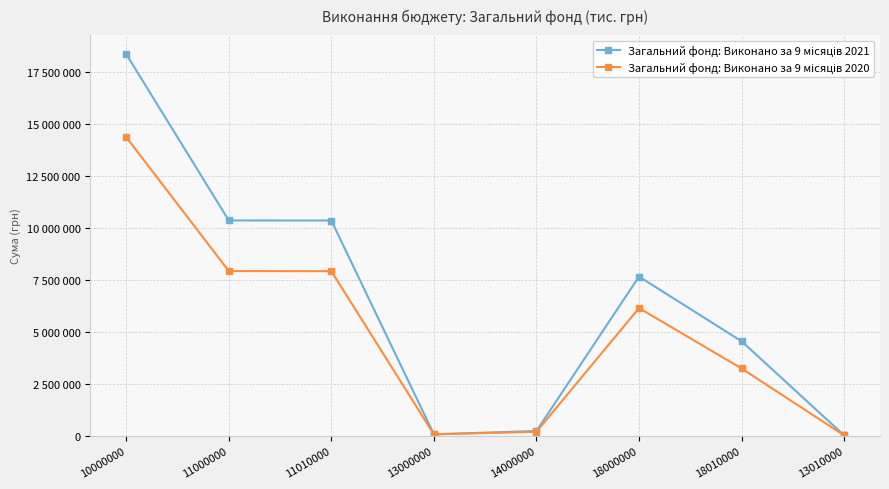

Which series has the largest range (max minus min)?

Загальний фонд: Виконано за 9 місяців 2021